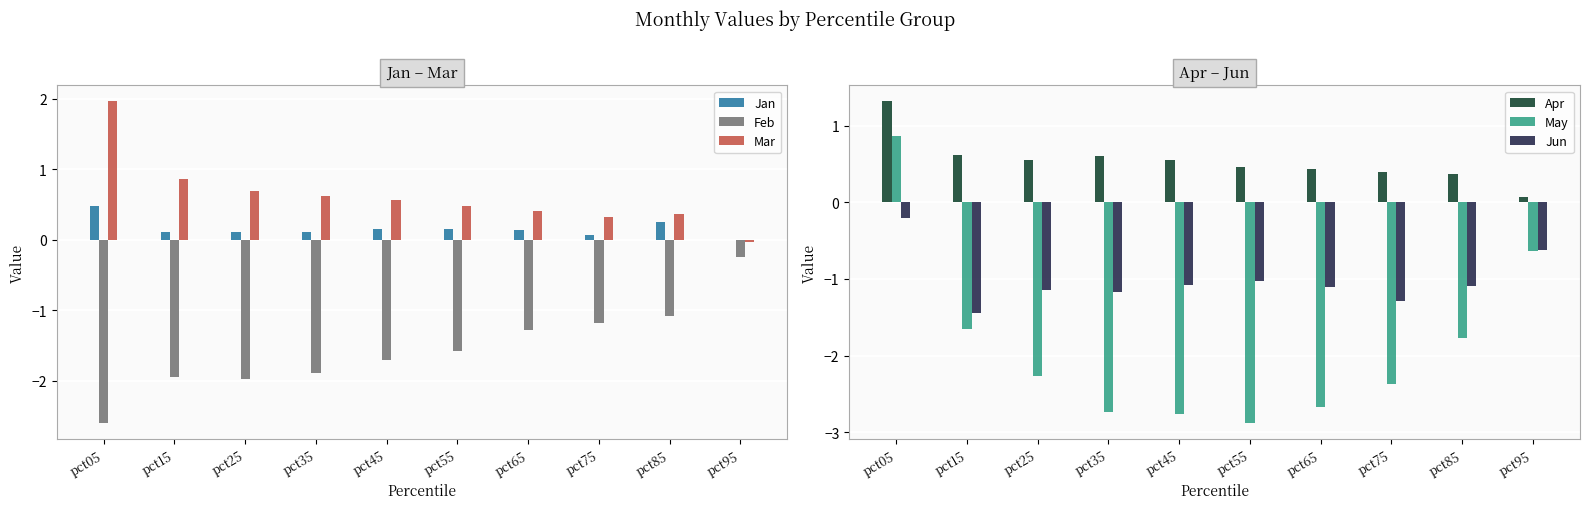

At how many categories does at least one series exceed 0?

10